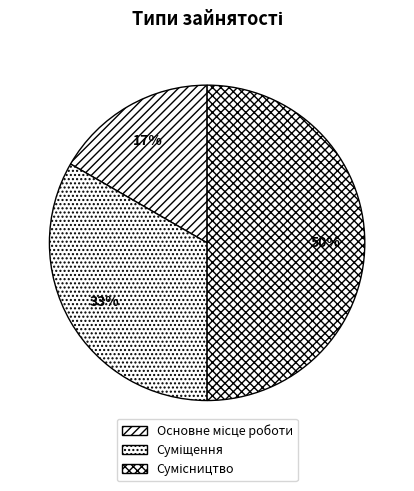

How many segments does this pie chart have?

3